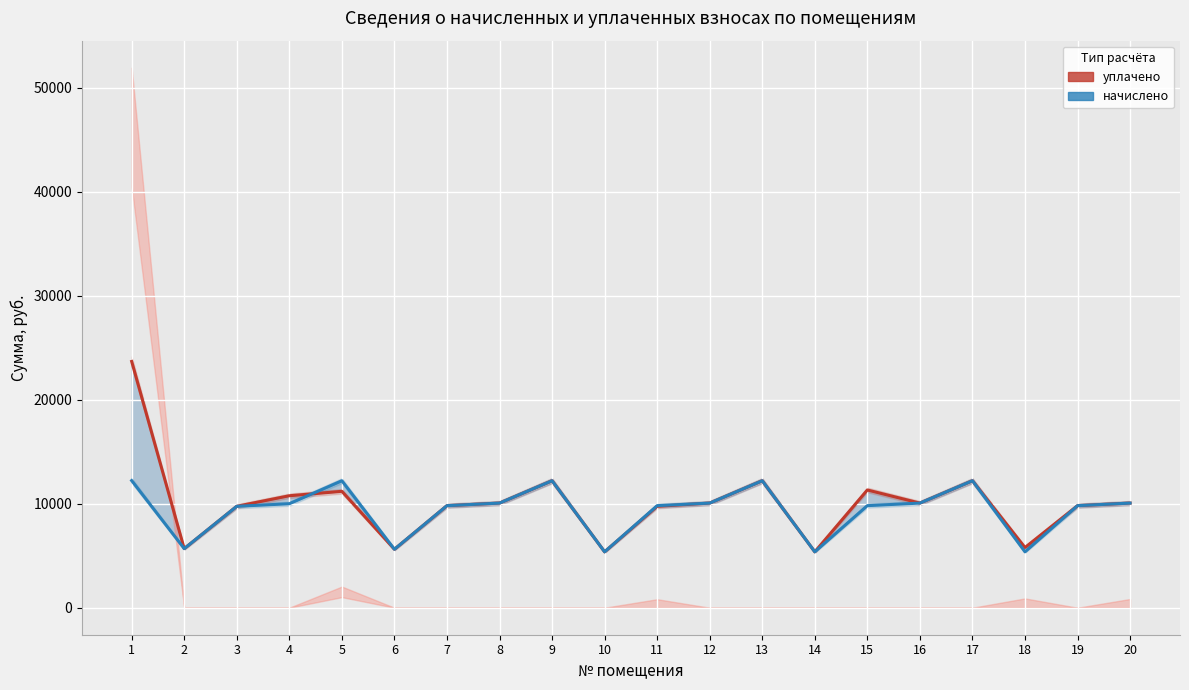

What is the sum of the уплачено values at 19 and 3?

19569.7